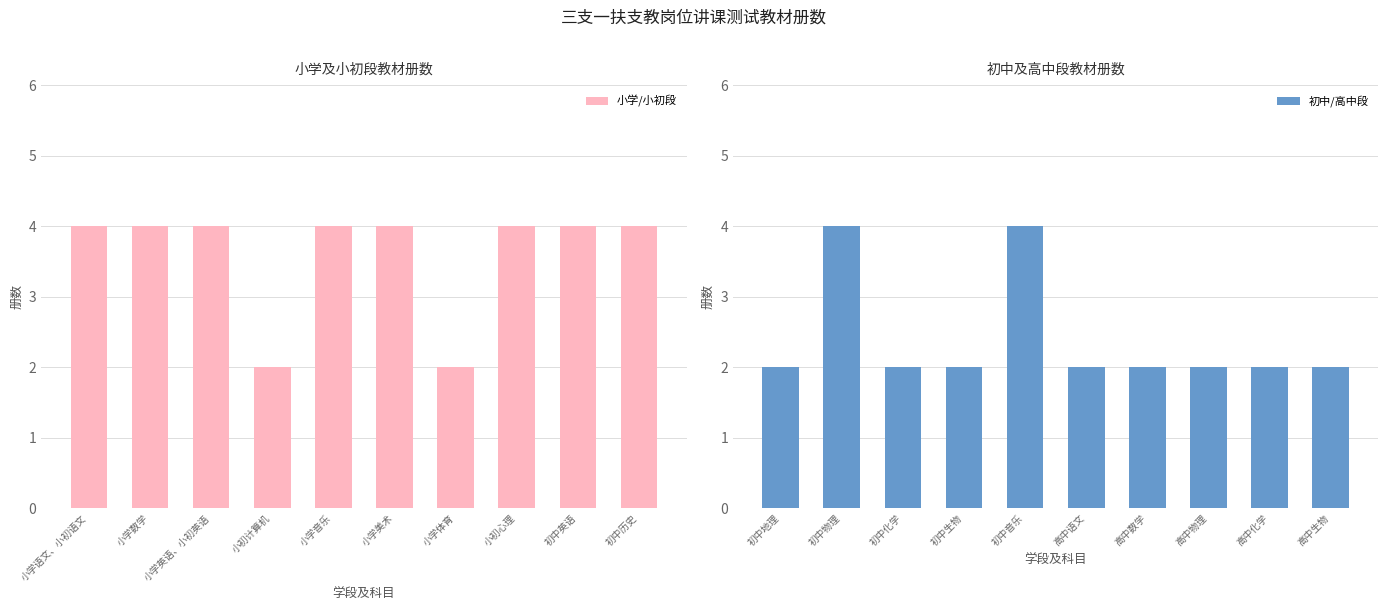

What is the sum of all 小学/小初段 values?

36